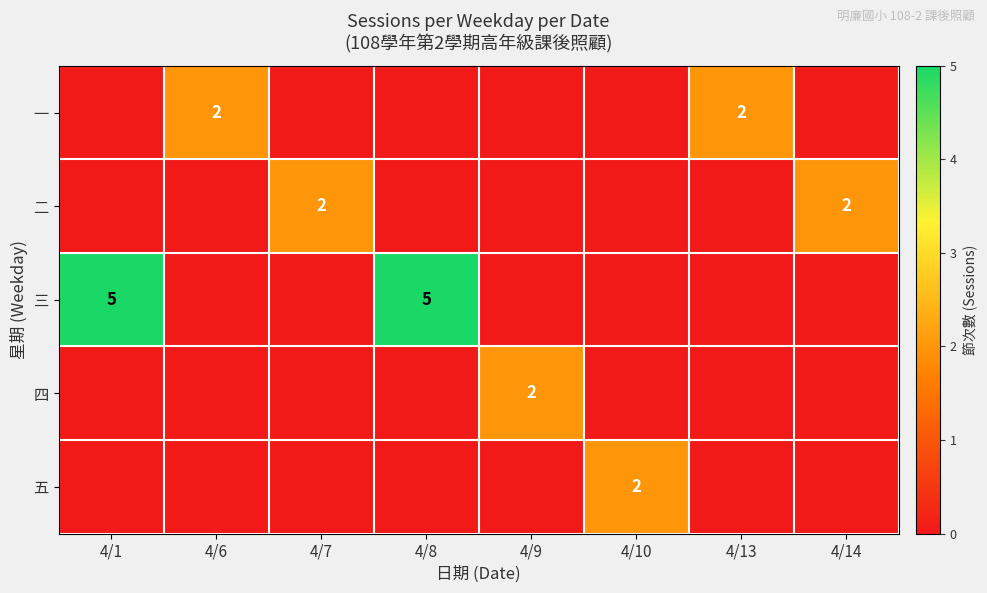

Is it true that 五 equals 1 at 4/10?

False